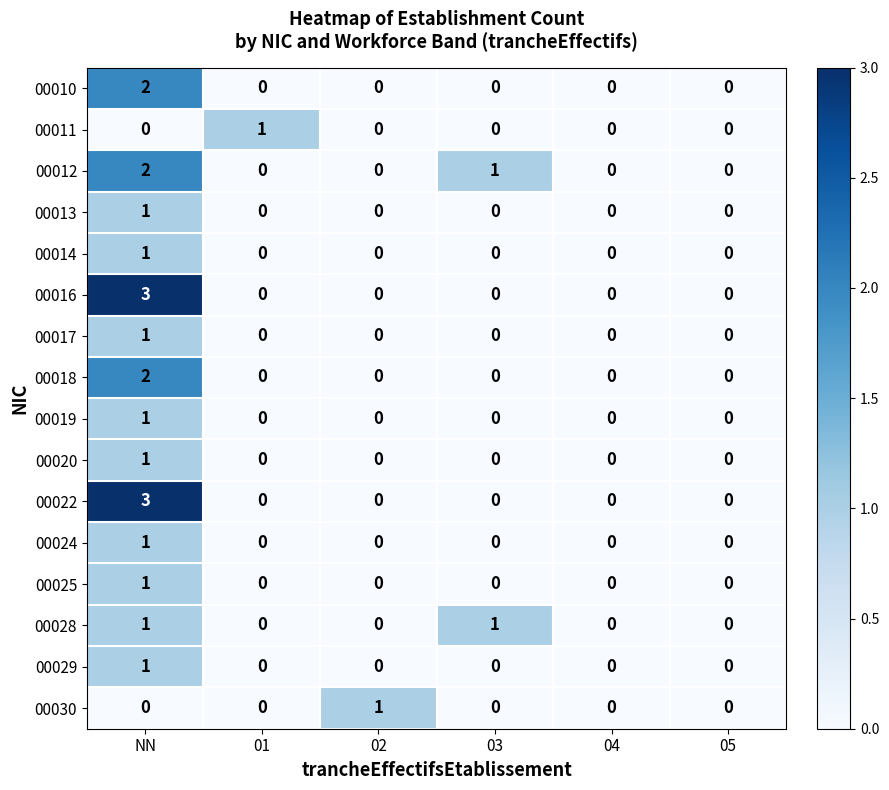

What is the maximum value shown in the chart?

3